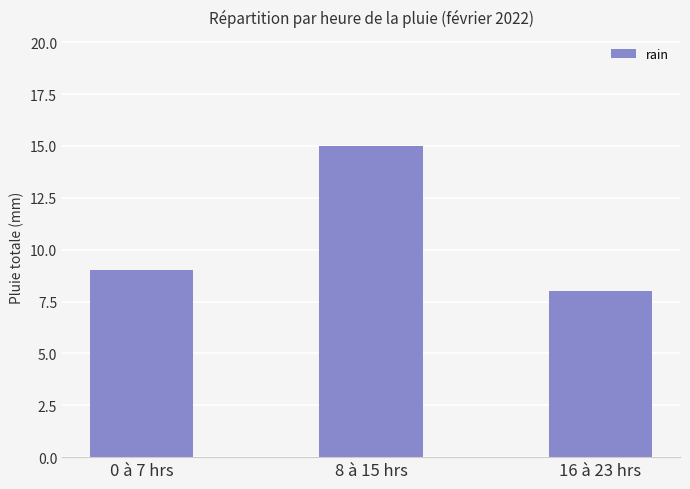

How many values are below 9?

1